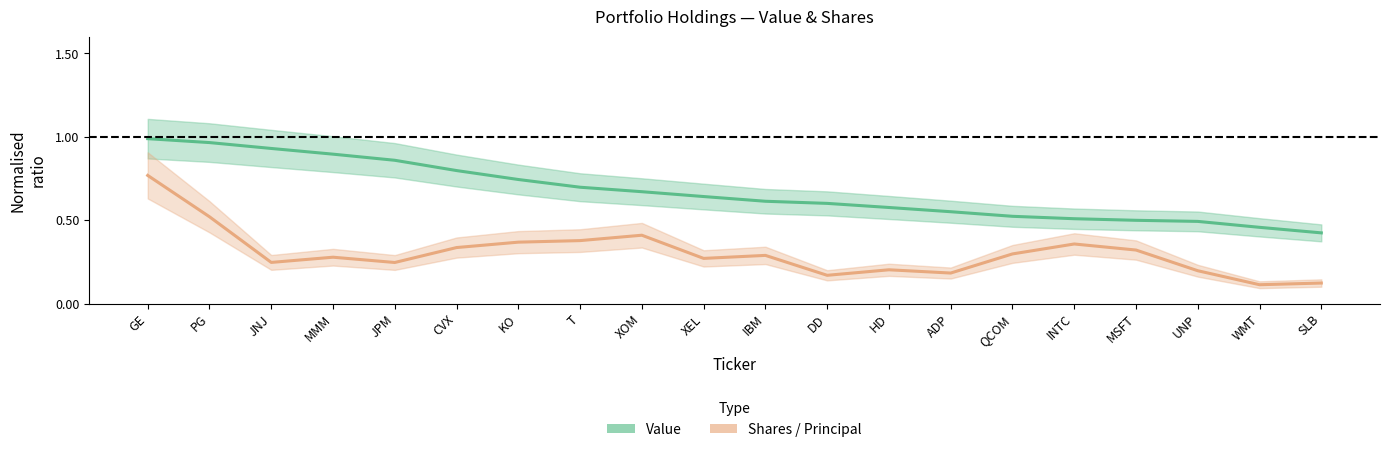

Reading left to right, transcribe all the data shown in this chart.

Value (normalised): GE=1.0	PG=1.0	JNJ=0.9	MMM=0.9	JPM=0.9	CVX=0.8	KO=0.7	T=0.7	XOM=0.7	XEL=0.6	IBM=0.6	DD=0.6	HD=0.6	ADP=0.6	QCOM=0.5	INTC=0.5	MSFT=0.5	UNP=0.5	WMT=0.5	SLB=0.4
Shares / Principal (normalised): GE=0.8	PG=0.5	JNJ=0.2	MMM=0.3	JPM=0.2	CVX=0.3	KO=0.4	T=0.4	XOM=0.4	XEL=0.3	IBM=0.3	DD=0.2	HD=0.2	ADP=0.2	QCOM=0.3	INTC=0.4	MSFT=0.3	UNP=0.2	WMT=0.1	SLB=0.1